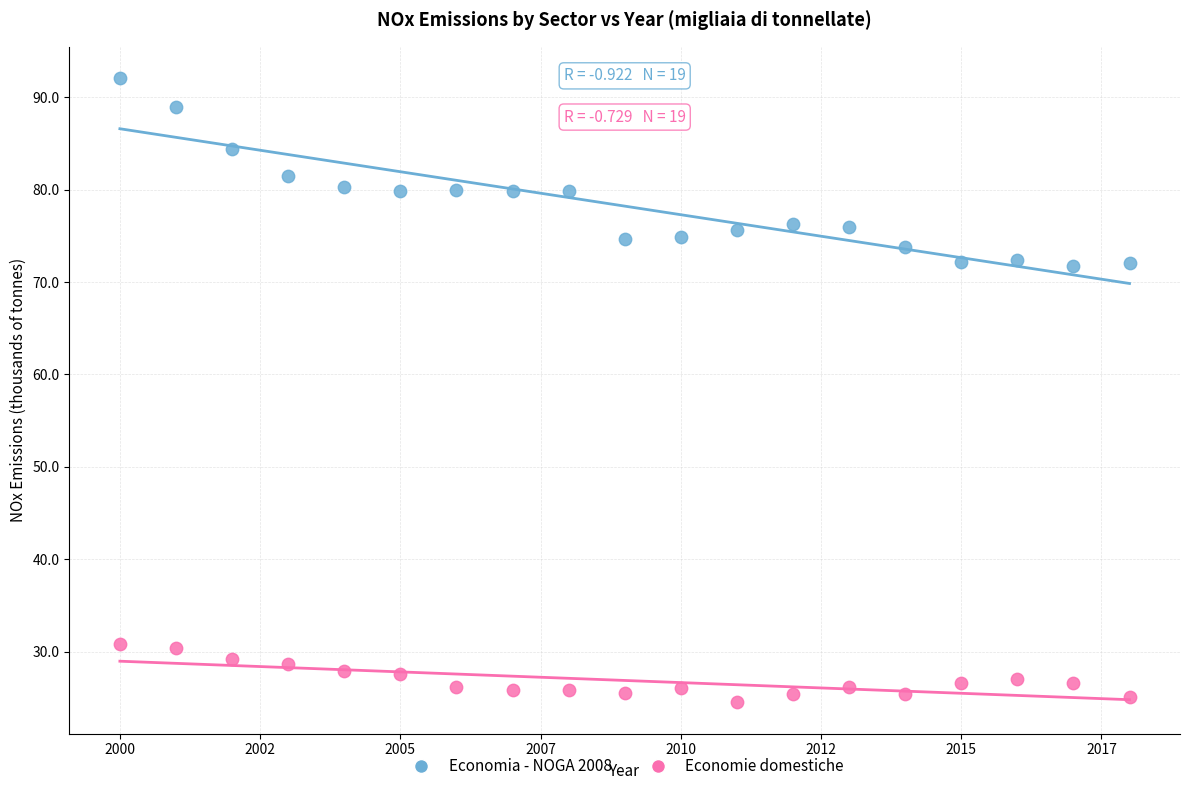

Which series has the largest Y range (max minus min)?

Economia - NOGA 2008